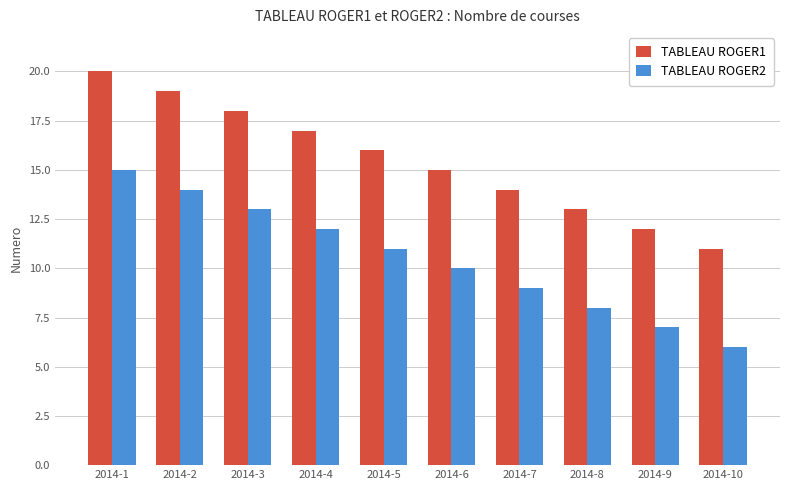

How many values in the TABLEAU ROGER1 series are below 16?

5